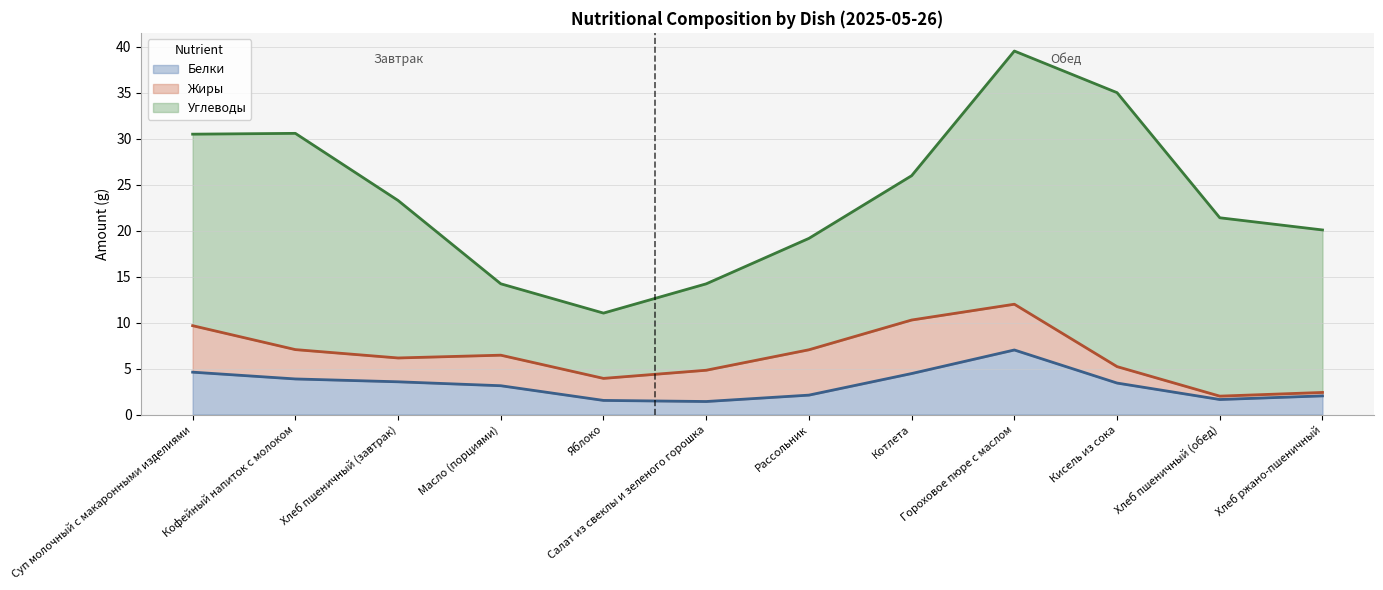

True or false: Белки has a value of 3.6 at Хлеб пшеничный (завтрак).

True